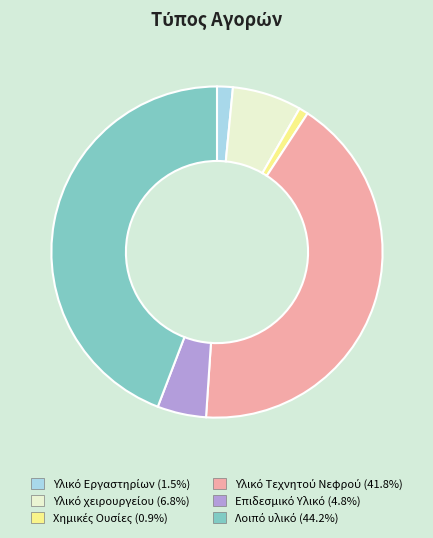

Is there a majority slice in this chart?

No